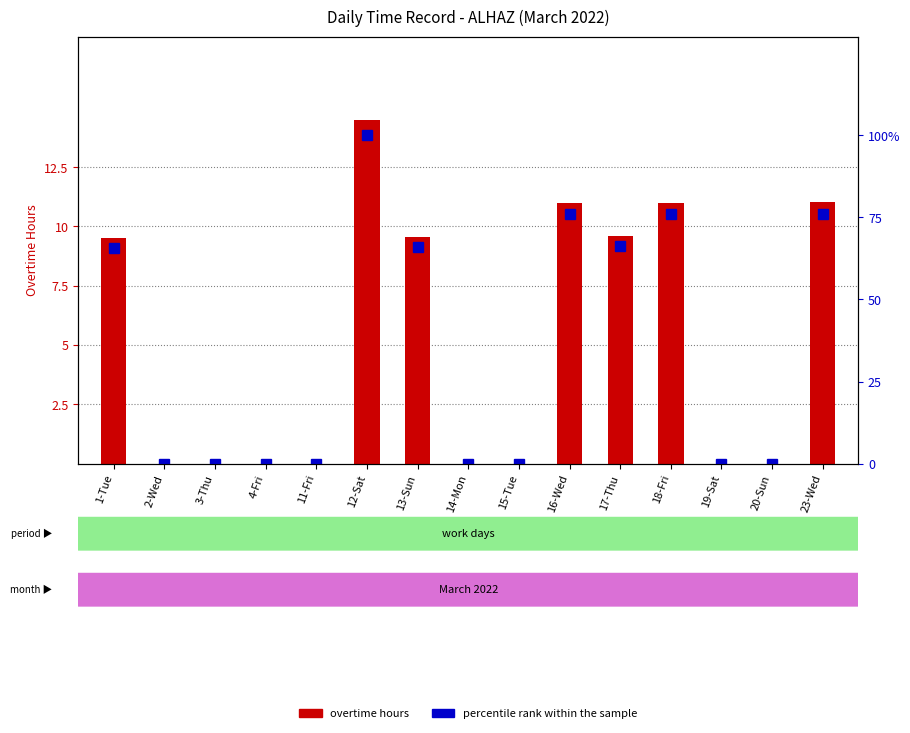

The value of percentile rank within the sample at 14-Mon is 46.5. True or false?

False